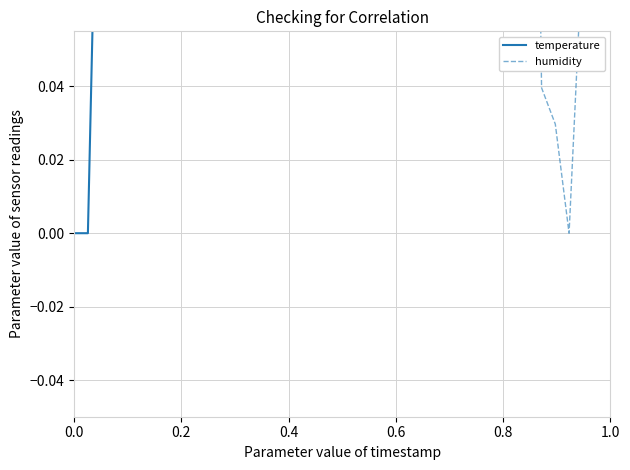

At how many categories does at least one series exceed 0?

40